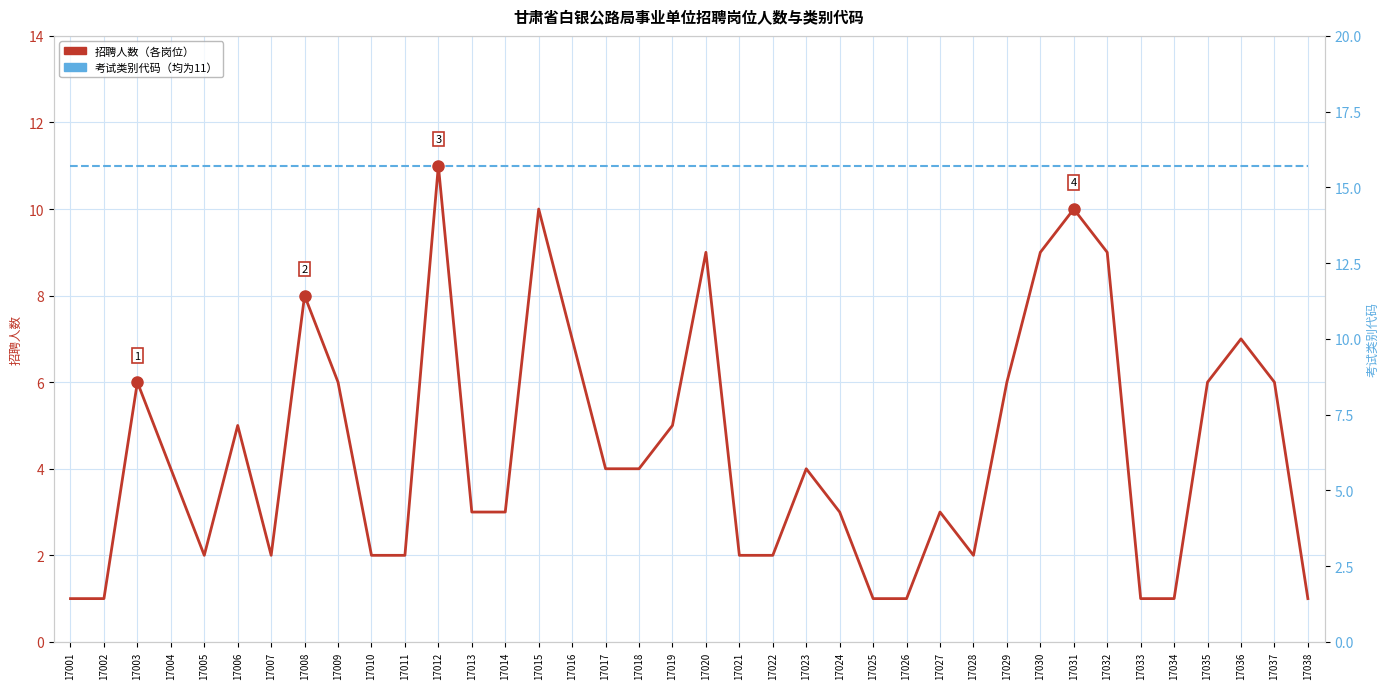

How many categories are shown in the chart?

38